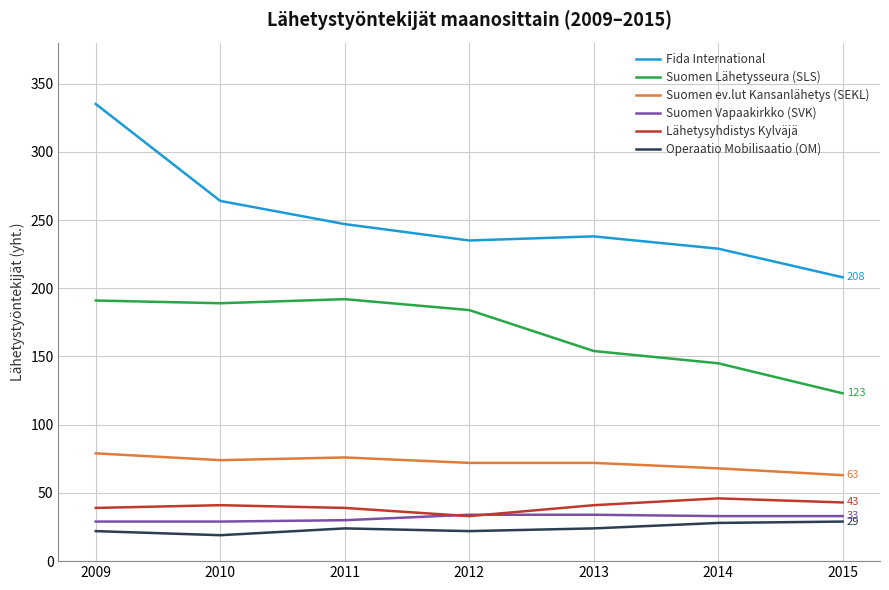

At 2013, list the series in order from smallest to largest.

Operaatio Mobilisaatio (OM), Suomen Vapaakirkko (SVK), Lähetysyhdistys Kylväjä, Suomen ev.lut Kansanlähetys (SEKL), Suomen Lähetysseura (SLS), Fida International